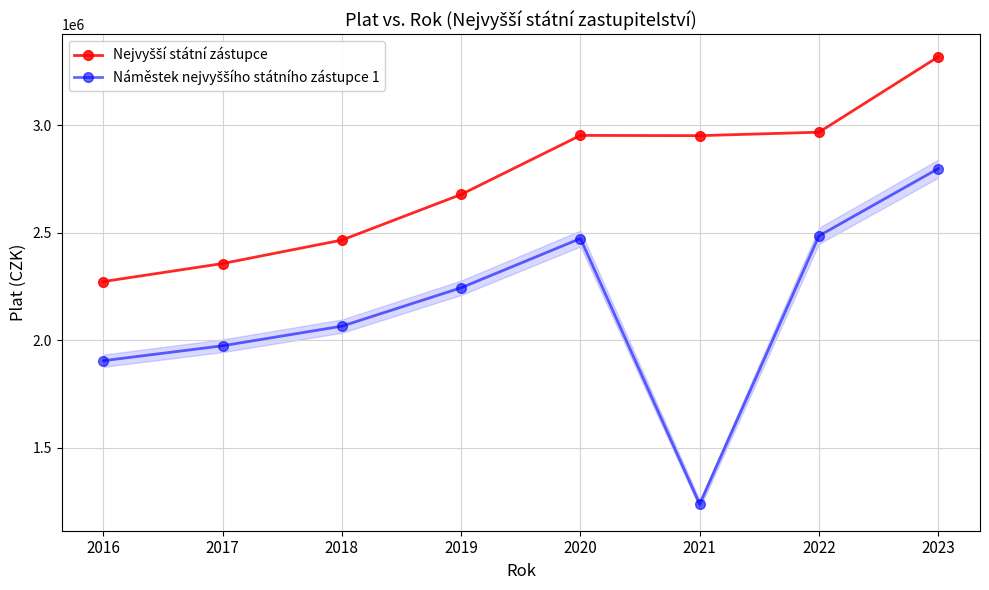

What is the total value across all series at 2018?

4531200